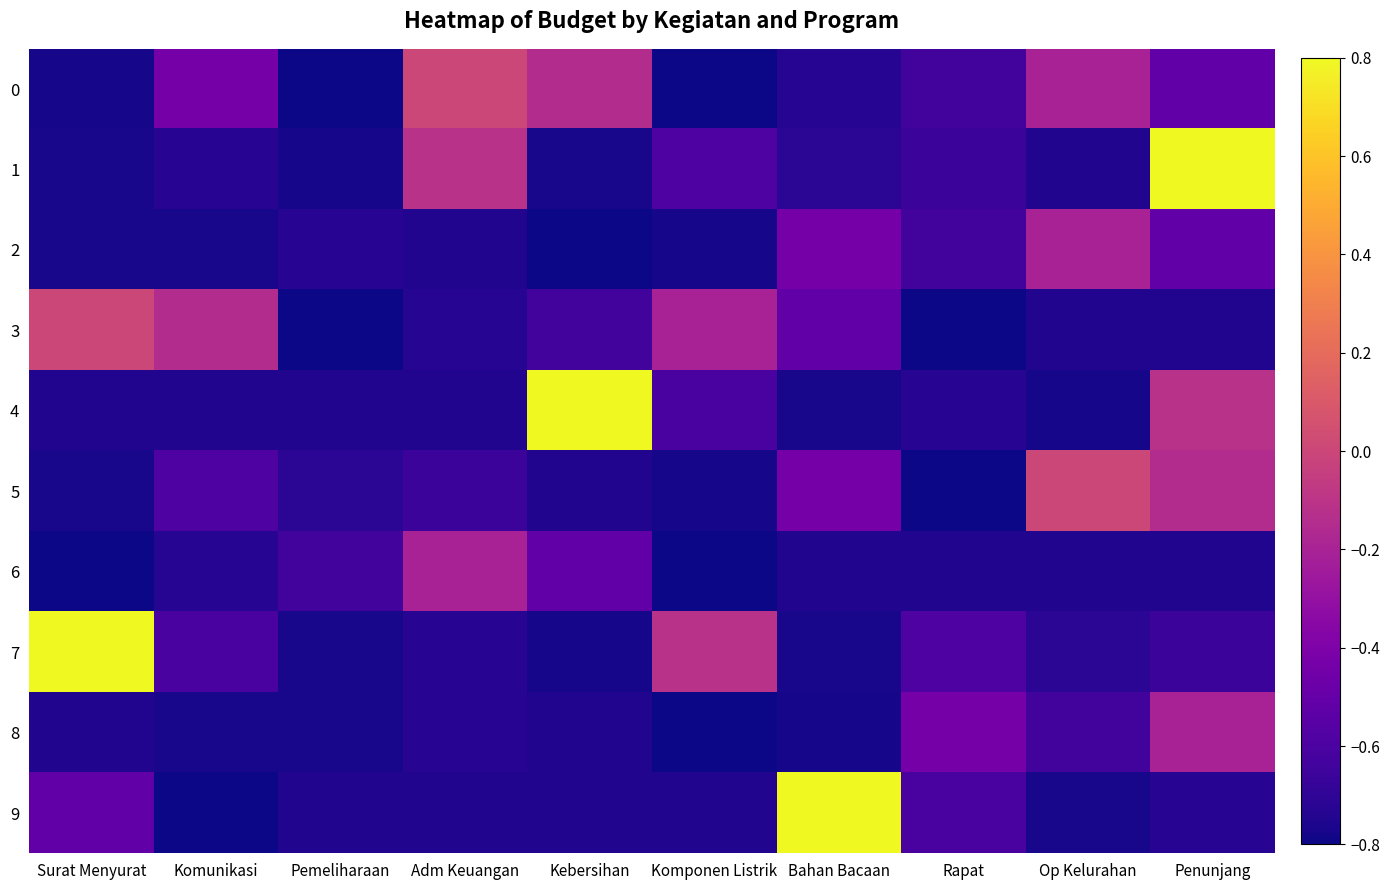

Which series has the largest total across all categories?

7